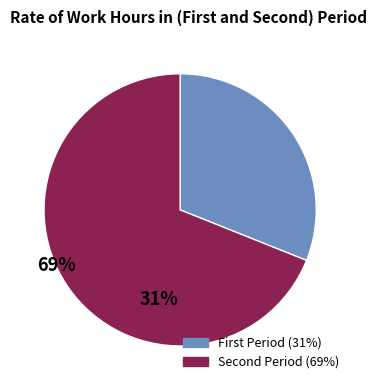

Is there a majority slice in this chart?

Yes